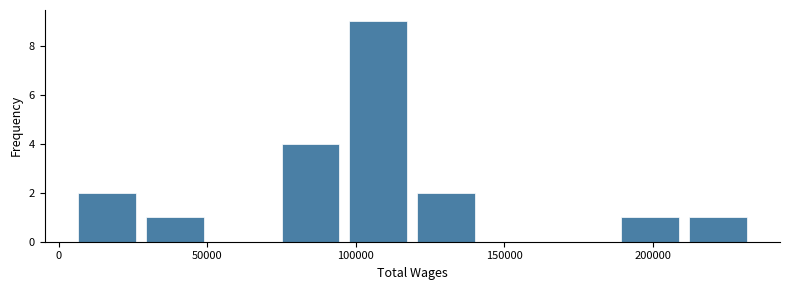

Reading left to right, list every bar in this chart as the range it spans on the x-axis followed by its height. Neither the bar edges nor the heights are printed on the chart, so give them approximately, as read against the axes.

5000 to 30000: 2
30000 to 50000: 1
50000 to 75000: 0
75000 to 95000: 4
95000 to 120000: 9
120000 to 140000: 2
140000 to 165000: 0
165000 to 190000: 0
190000 to 210000: 1
210000 to 235000: 1